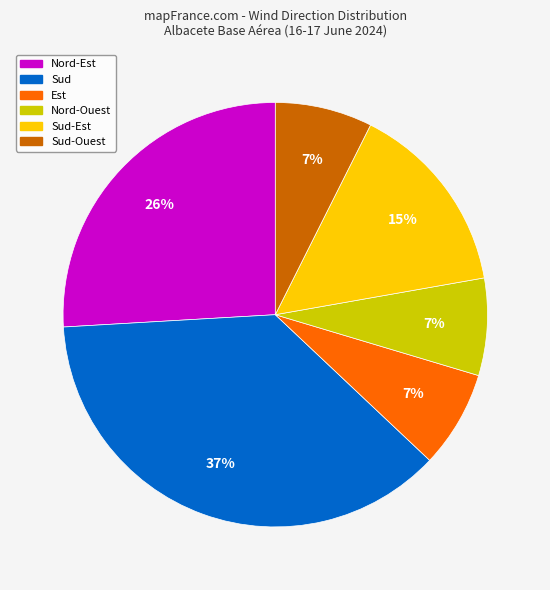

Does any single category account for the majority?

No